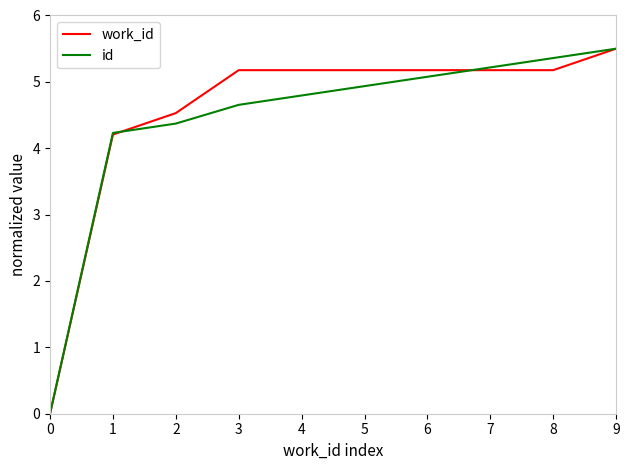

What is the average value of the id series?

4.4